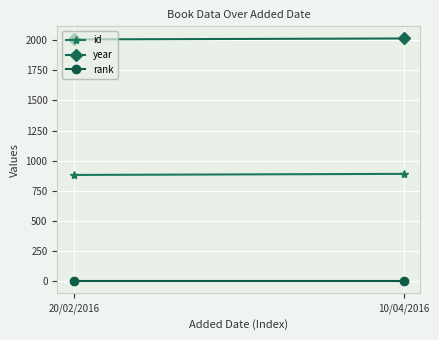

The value of year at 10/04/2016 is 2014. True or false?

True